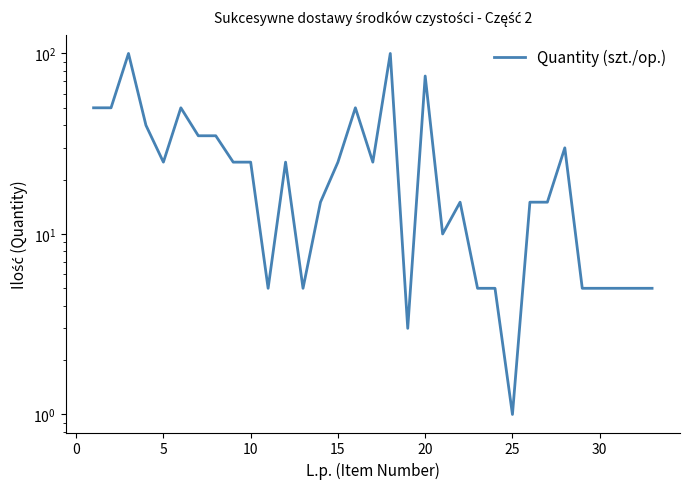

Is this an area chart (filled region under the line)?

No